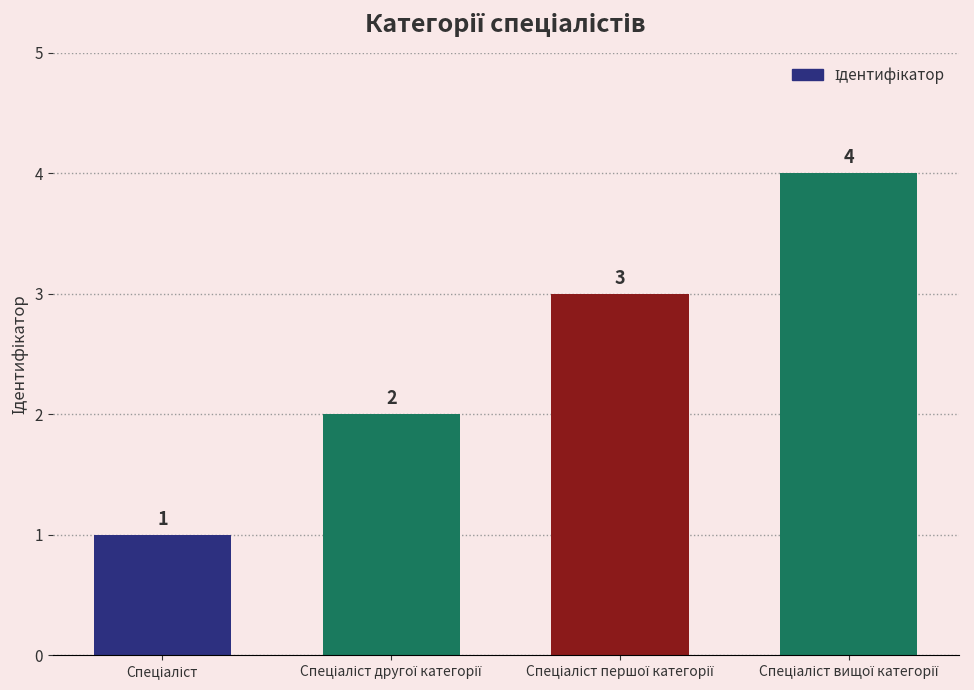

What is the value of the 4th bar from the left?

4